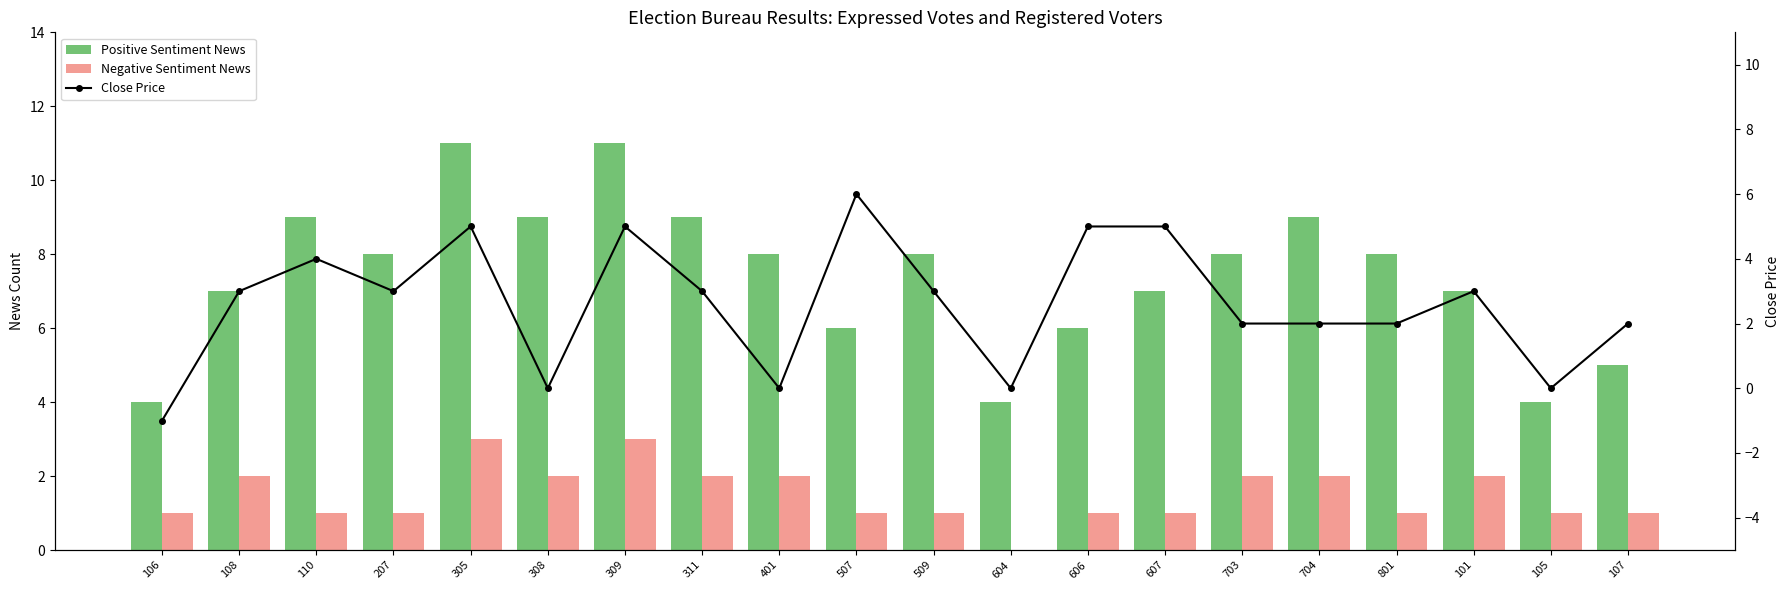

True or false: Negative Sentiment News has a value of 1 at 704.

False